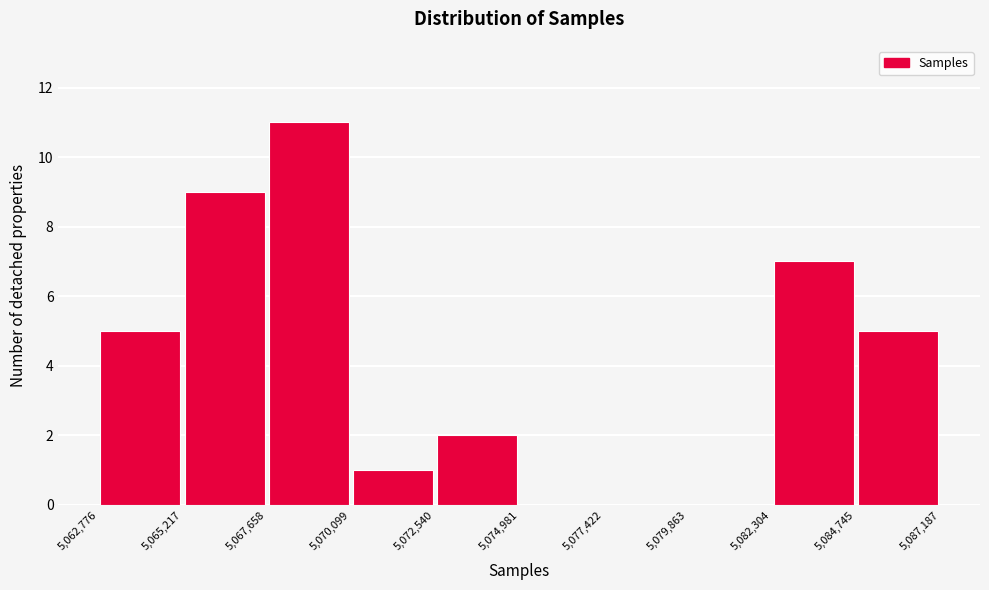

Reading left to right, list every bar in this chart as the range it spans on the x-axis followed by its height. The values are not printed on the chart, so give them approximately, as read against the axis.

5,062,776 to 5,065,217: 5
5,065,217 to 5,067,658: 9
5,067,658 to 5,070,099: 11
5,070,099 to 5,072,540: 1
5,072,540 to 5,074,981: 2
5,074,981 to 5,077,422: 0
5,077,422 to 5,079,863: 0
5,079,863 to 5,082,304: 0
5,082,304 to 5,084,745: 7
5,084,745 to 5,087,187: 5